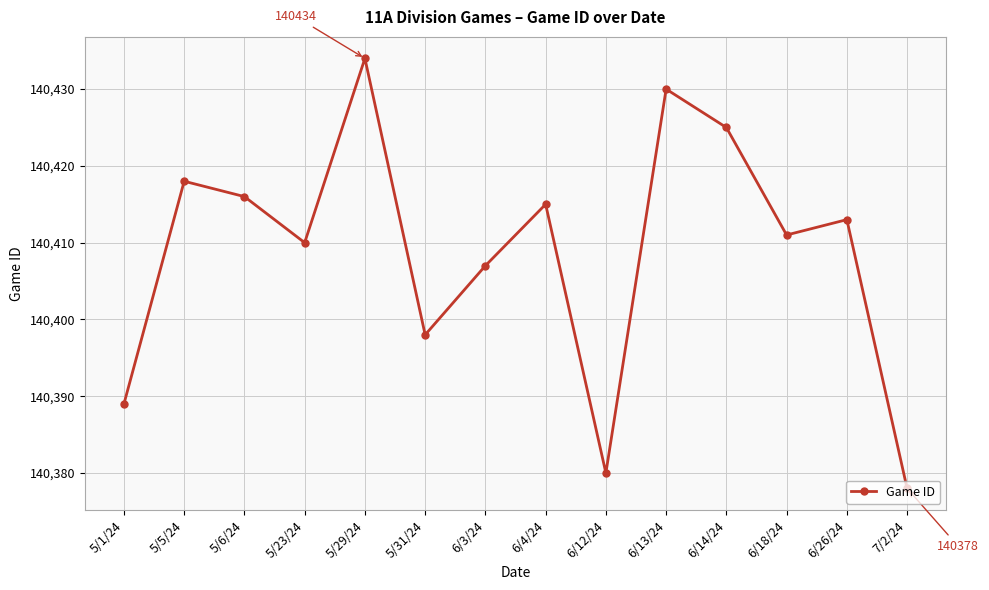

At which category does the chart reach its peak across all series?

5/29/24